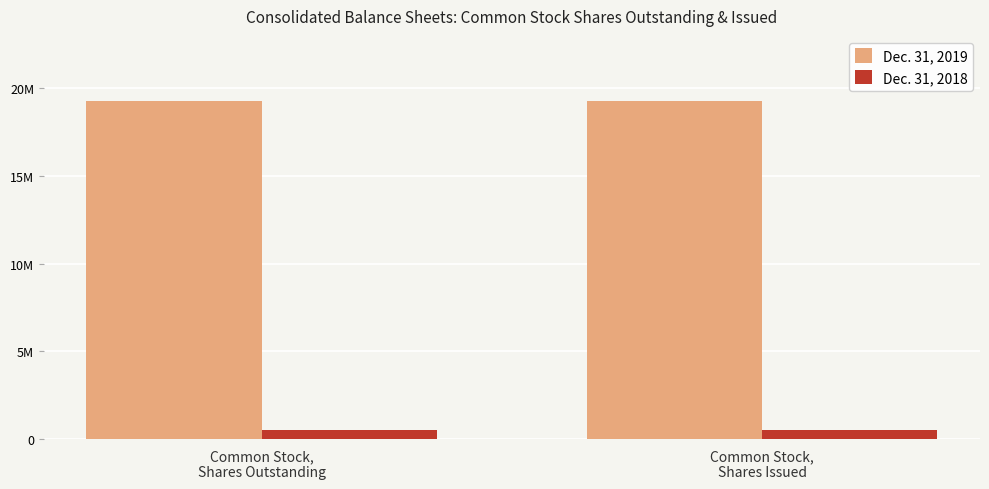

The Dec. 31, 2019 series shows 19289141 at Common Stock,
Shares Issued. True or false?

True